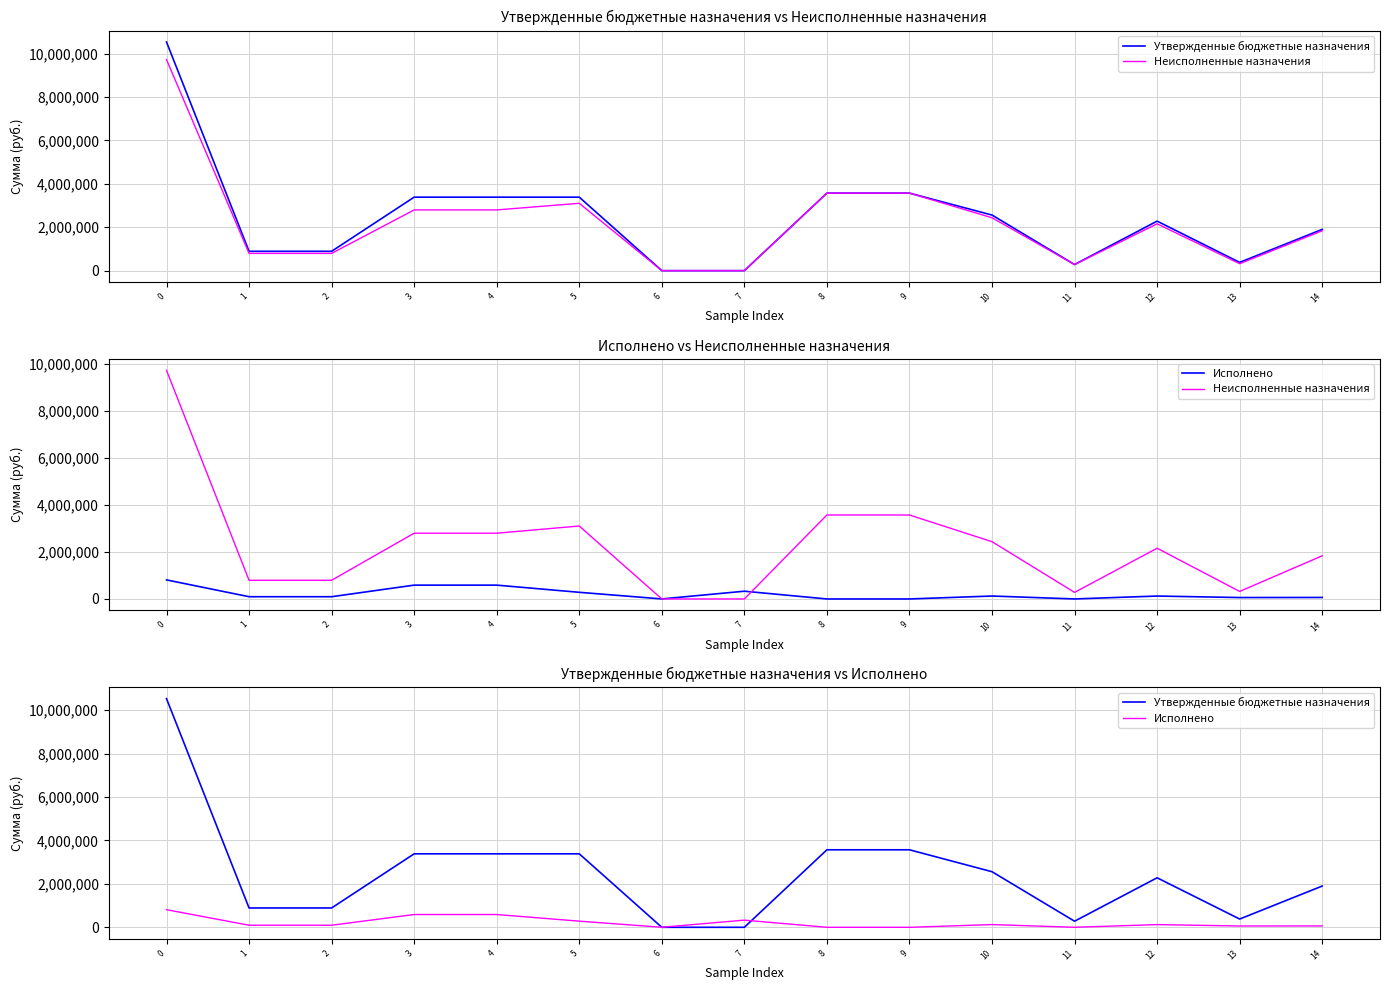

Count the number of categories in the chart.

15